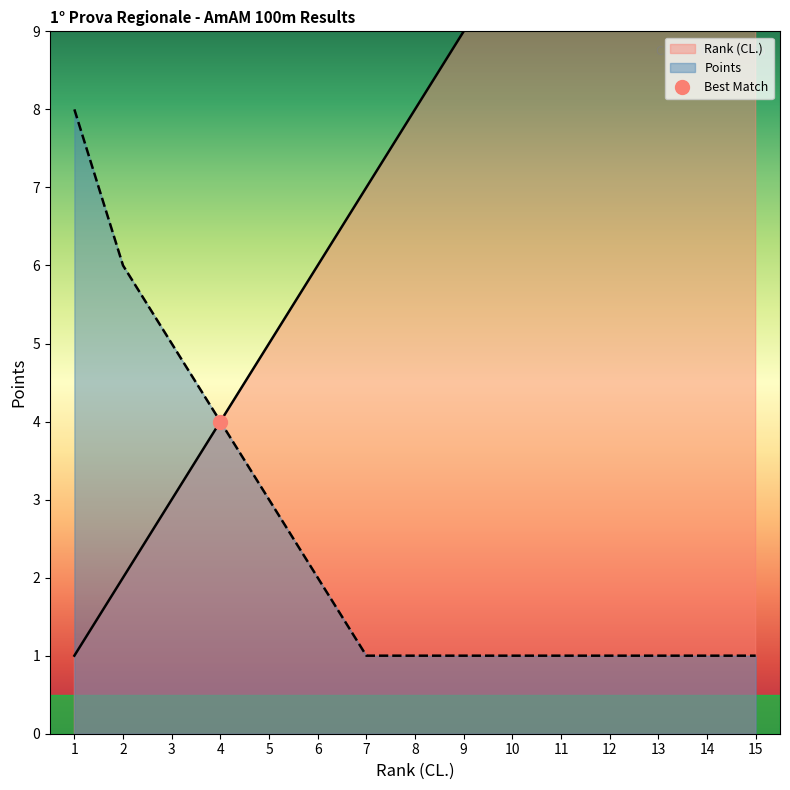

How many Points values are between 1 and 4?

12